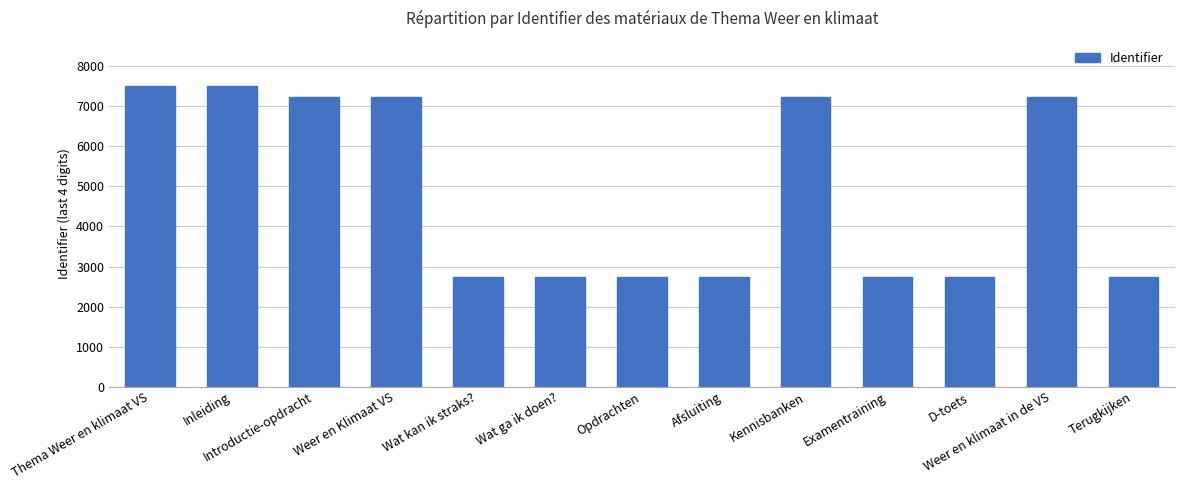

What is the greatest value displayed?

7506